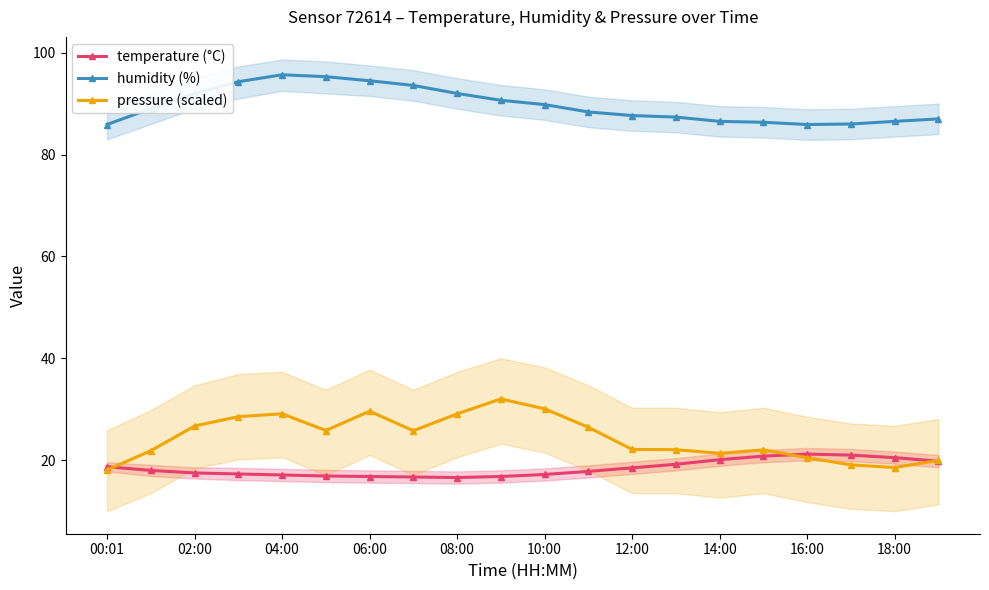

What is the difference between the maximum and minimum values in the humidity (%) series?

9.8